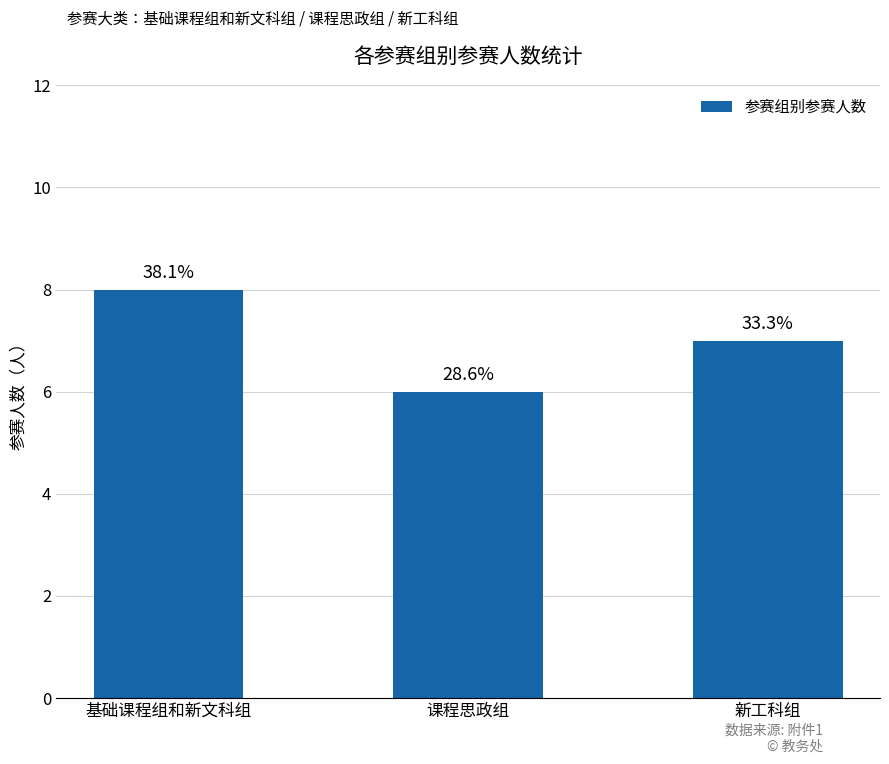

Reading left to right, what are all the values shown in this chart?

8	6	7